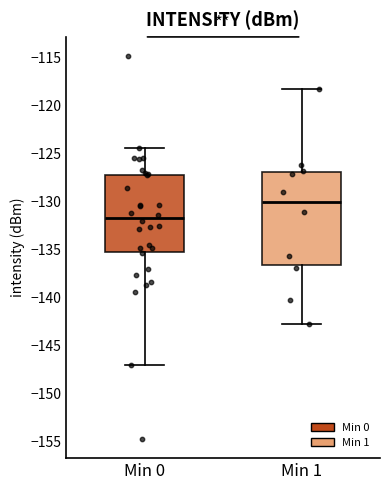

Which box has the lowest median line?

Min 0